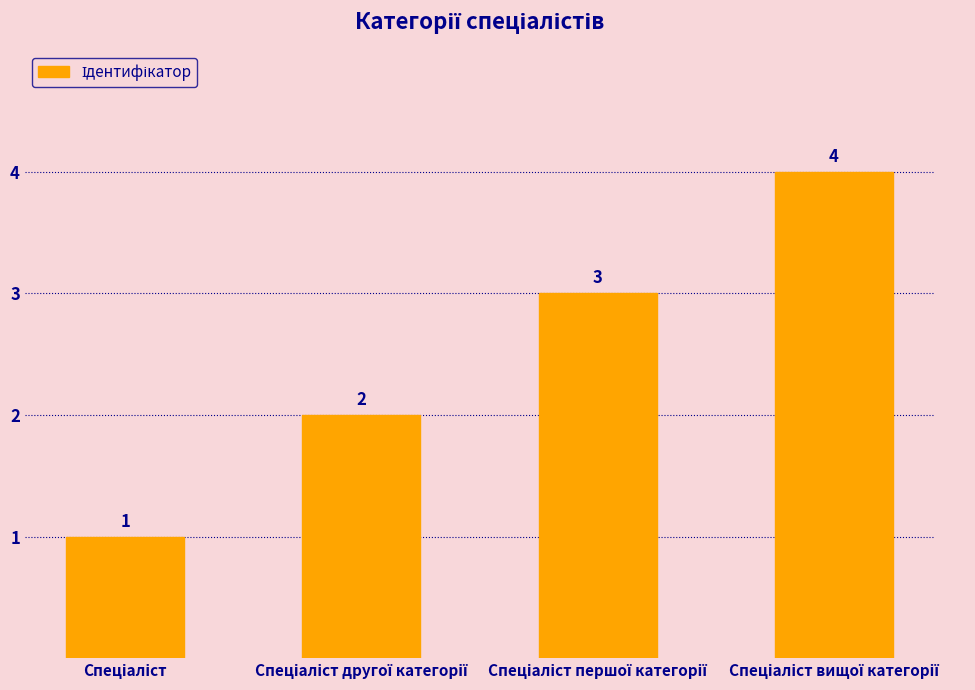

What is the greatest value displayed?

4